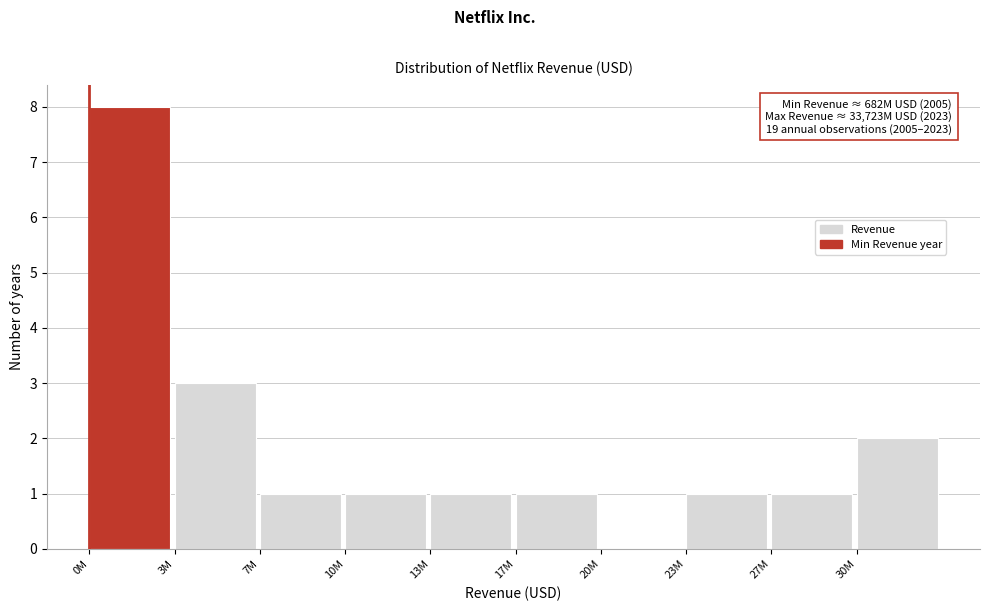

Reading right to left, list all the values displayed in this chart.

30M=2	27M=1	23M=1	20M=0	17M=1	13M=1	10M=1	7M=1	3M=3	0M=8